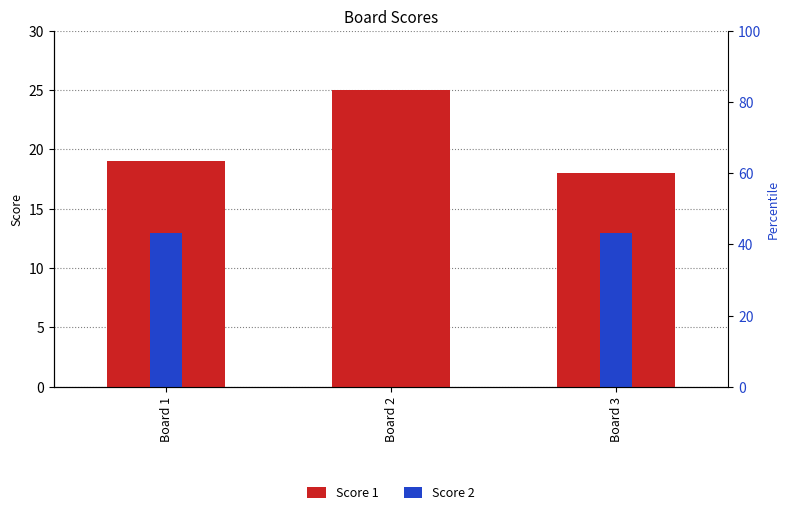

Rank the categories by Score 1 value from lowest to highest.

Board 3, Board 1, Board 2